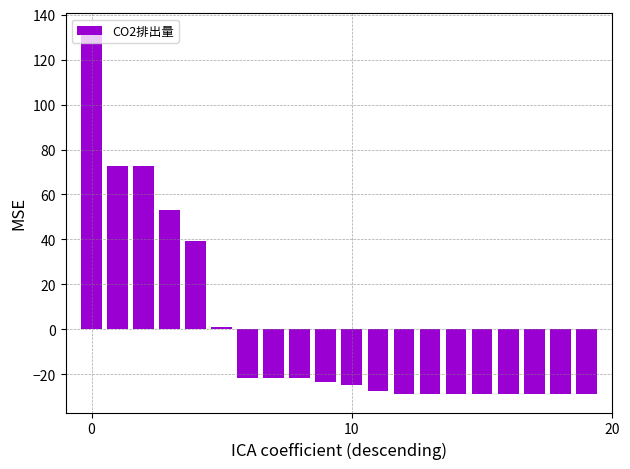

How many bars are there in total?

20